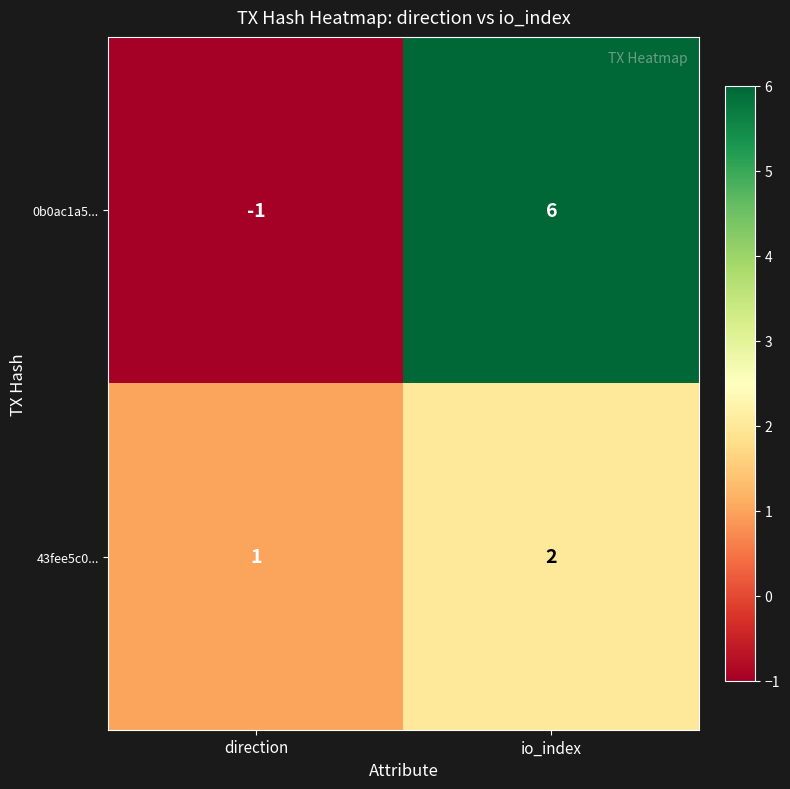

At which label does 43fee5c0... reach its minimum?

direction